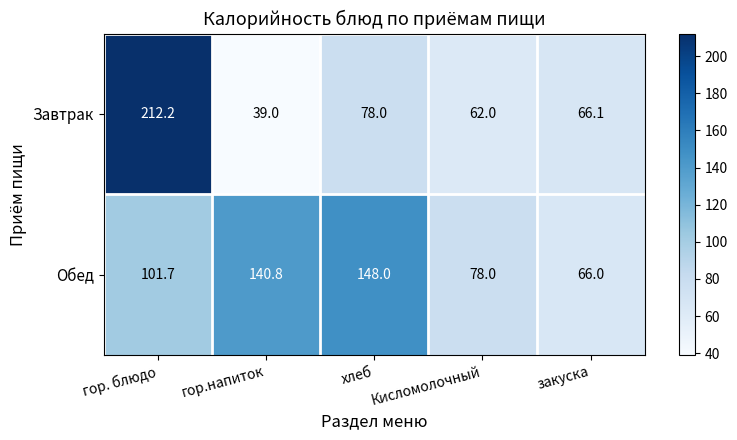

At which label does Завтрак first exceed 66?

гор. блюдо